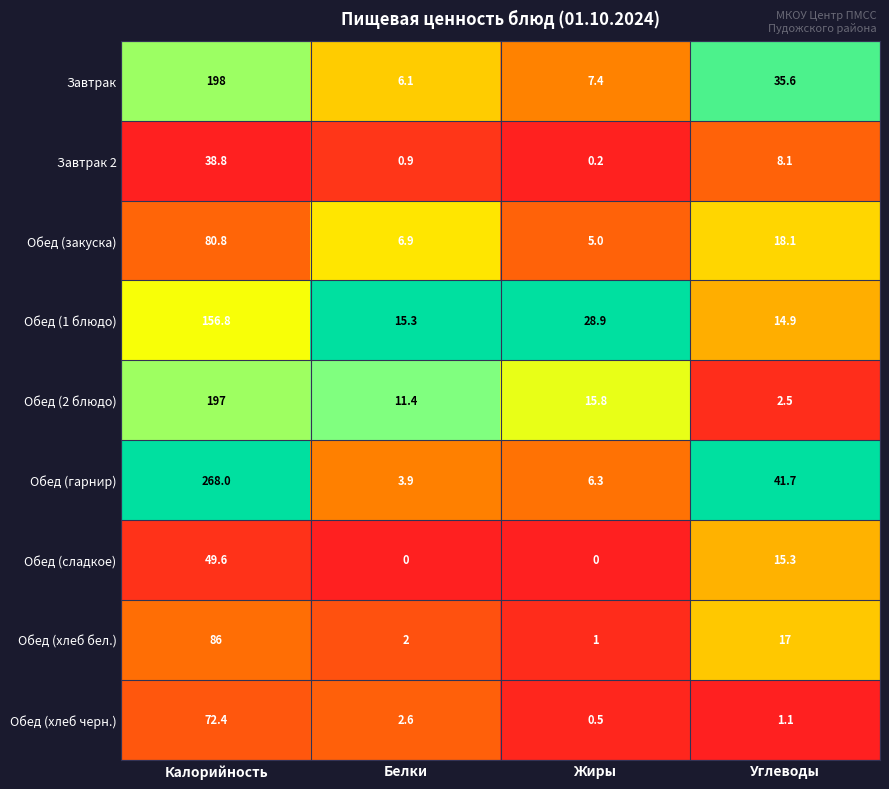

What value does the Обед (сладкое) series have at Калорийность?

49.6